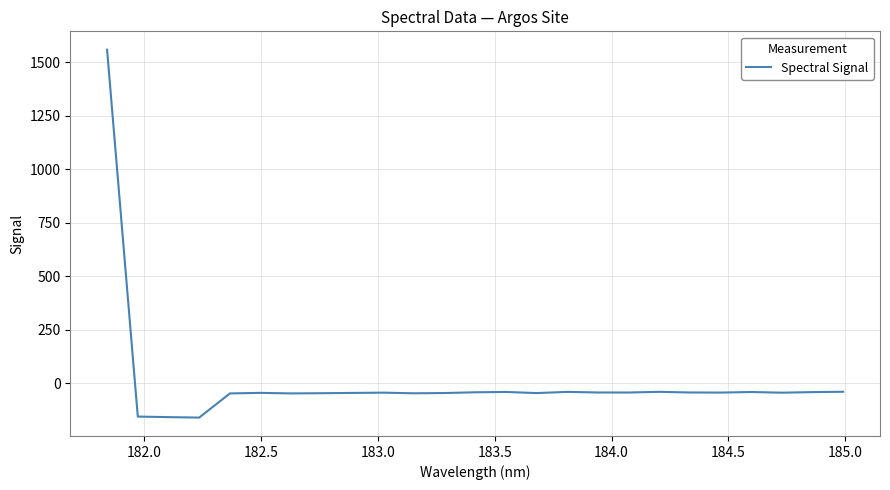

Does the chart have visible grid lines?

Yes